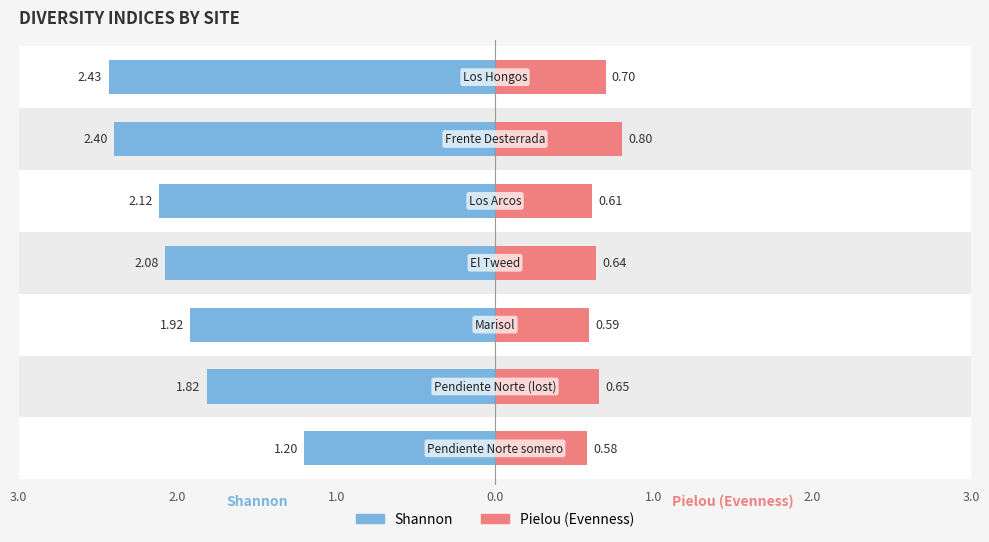

The pielou series shows 1.0 at Marisol. True or false?

False